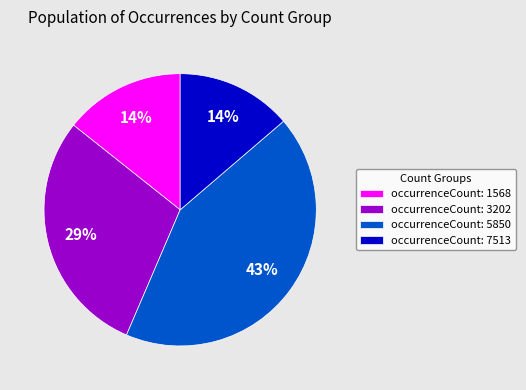

True or false: occurrenceCount: 1568 accounts for 23% of the total.

False